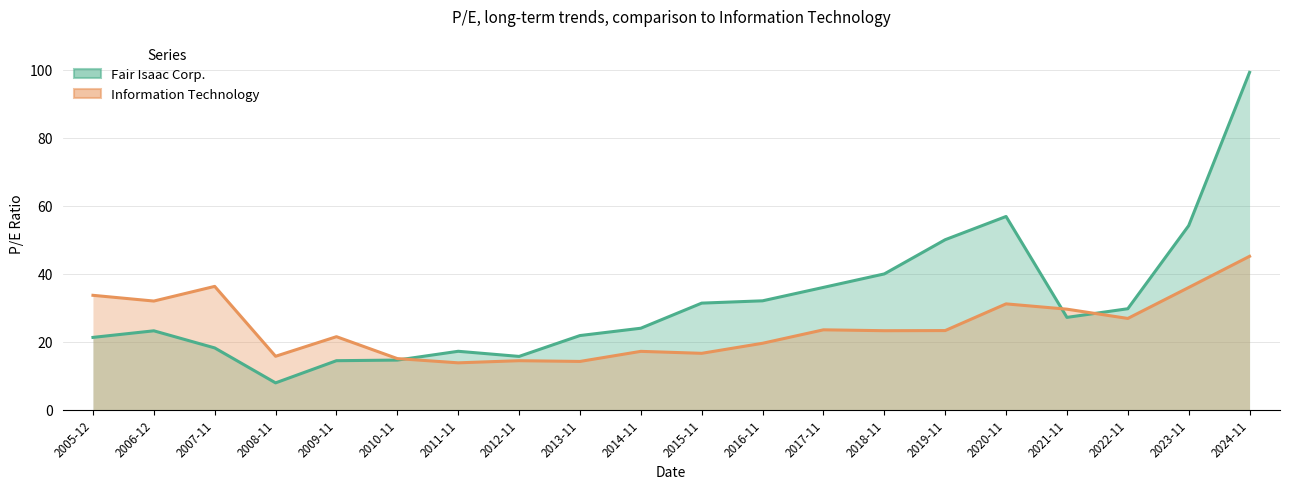

What position from the right is 2021-11?

4